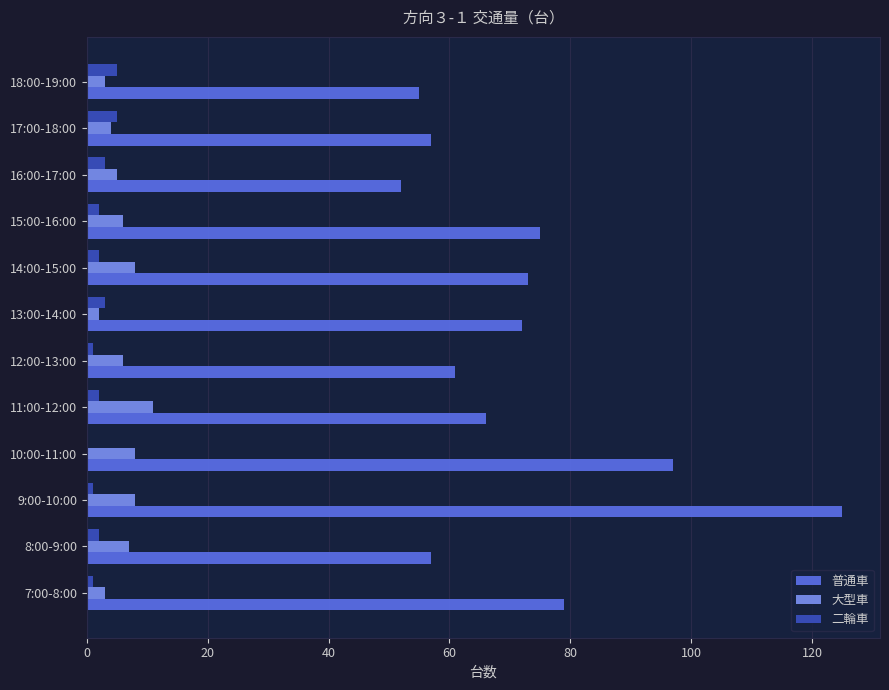

What is the maximum value for 二輪車?

5